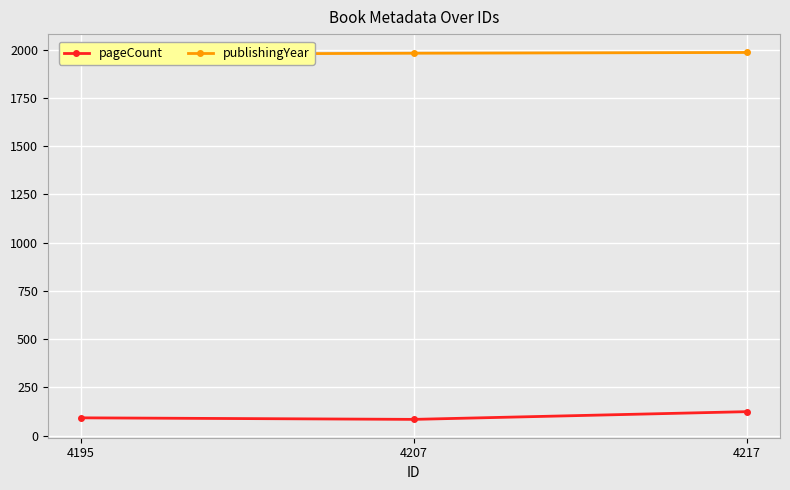

At which label does pageCount reach its peak?

4217